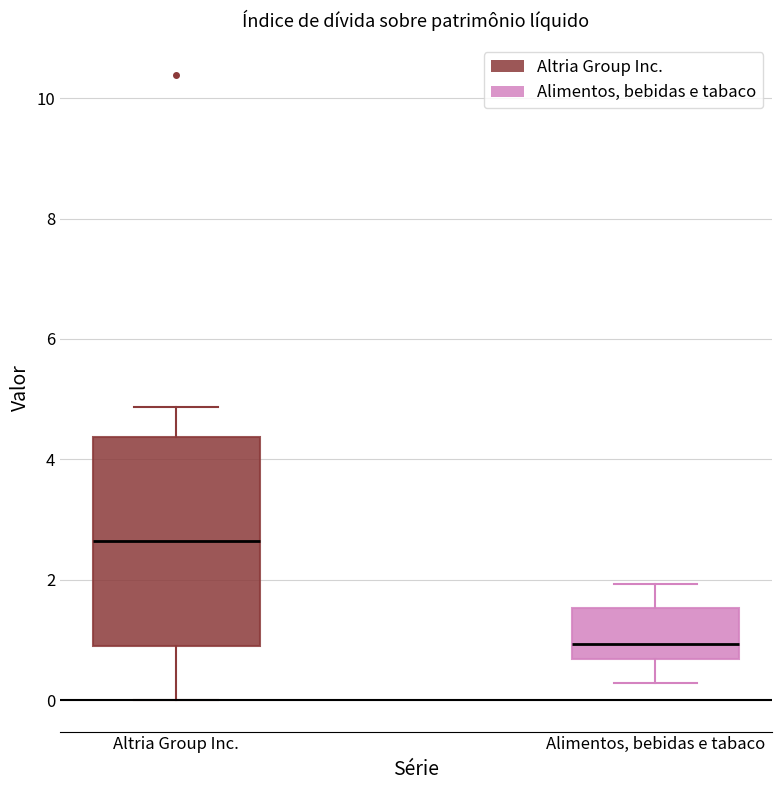

Reading left to right, read every box against the y-axis: the position of its median line, the range the box covers, and the ends of its whiskers. The values are not printed on the chart, so give them approximately, as read against the axis.

Altria Group Inc.: median 2.6, box 1.0 to 4.4, whiskers 0.0 to 4.8
Alimentos, bebidas e tabaco: median 1.0, box 0.6 to 1.6, whiskers 0.2 to 2.0